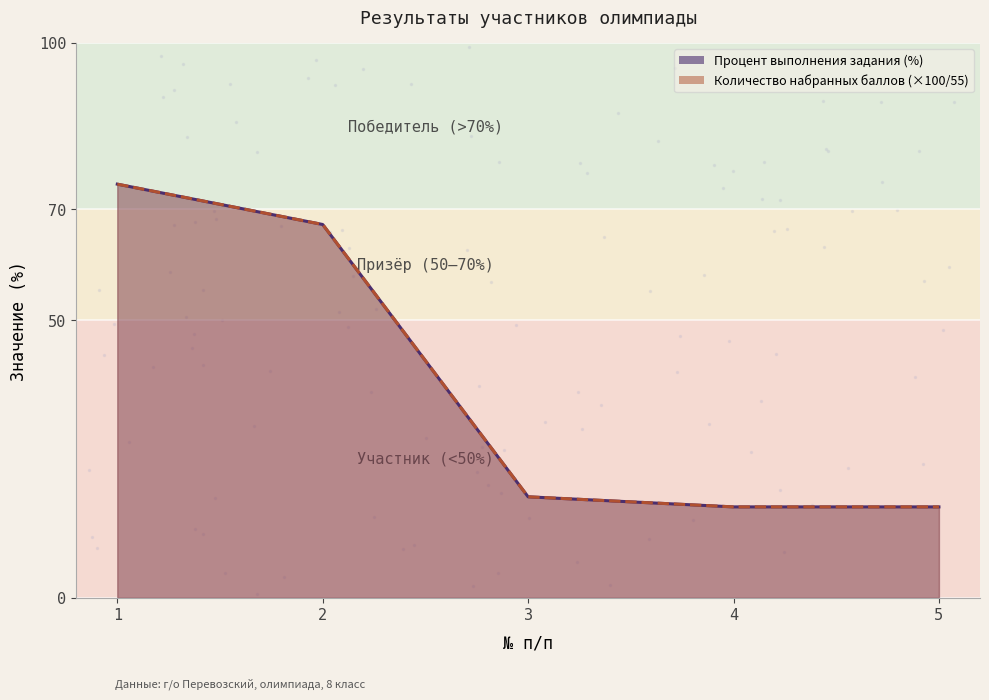

Is it true that Процент выполнения задания (%) equals 3.8 at 3?

False